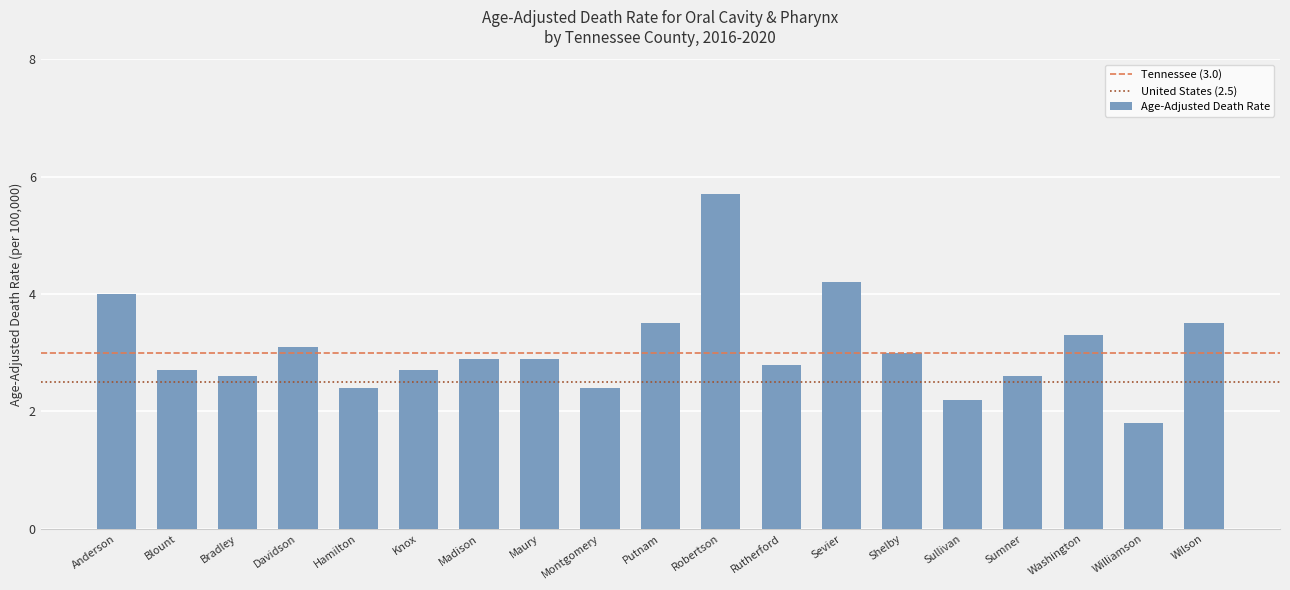

What is the difference between the second highest and minimum values?

2.4